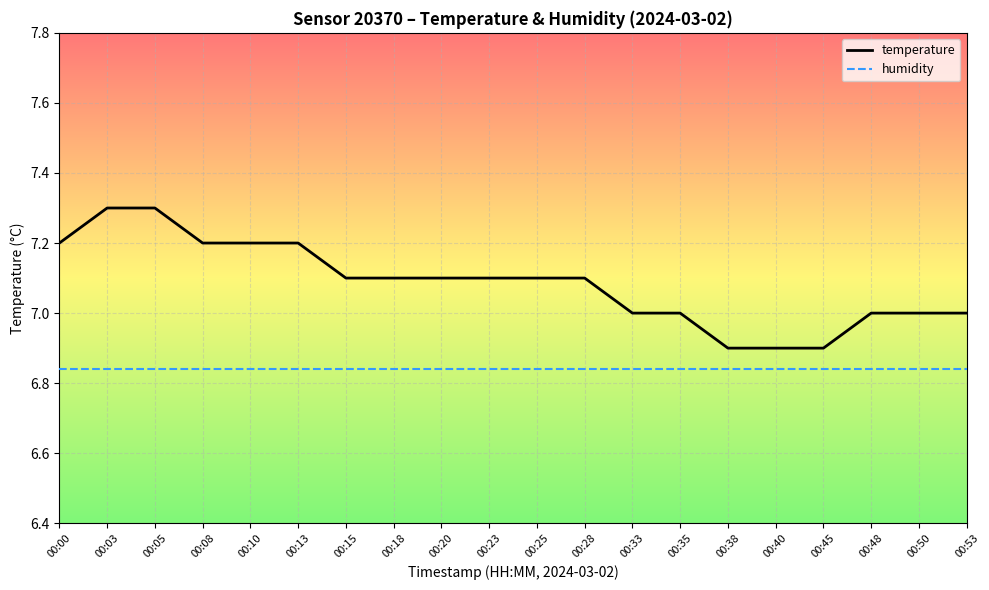

Is it true that humidity equals 2.4 at 00:05?

False